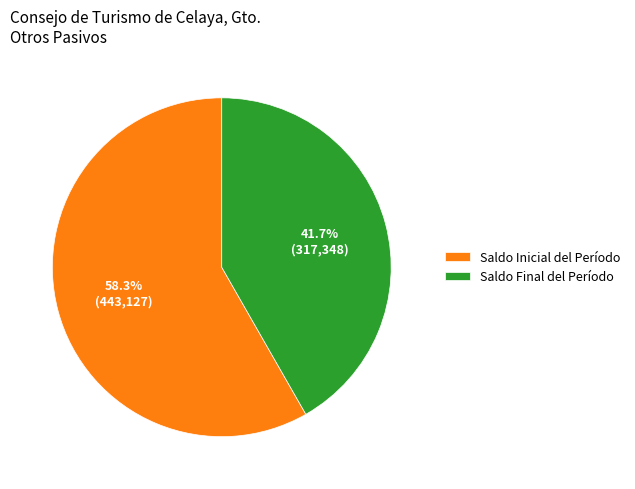

What percentage is NOT represented by Saldo Final del Período?

58.3%